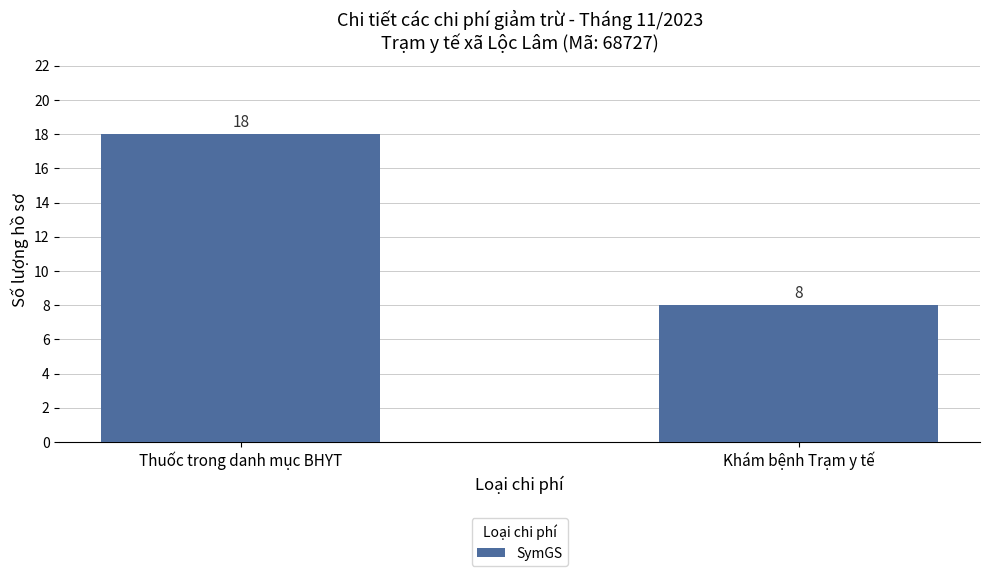

How many values are between 8 and 18?

2